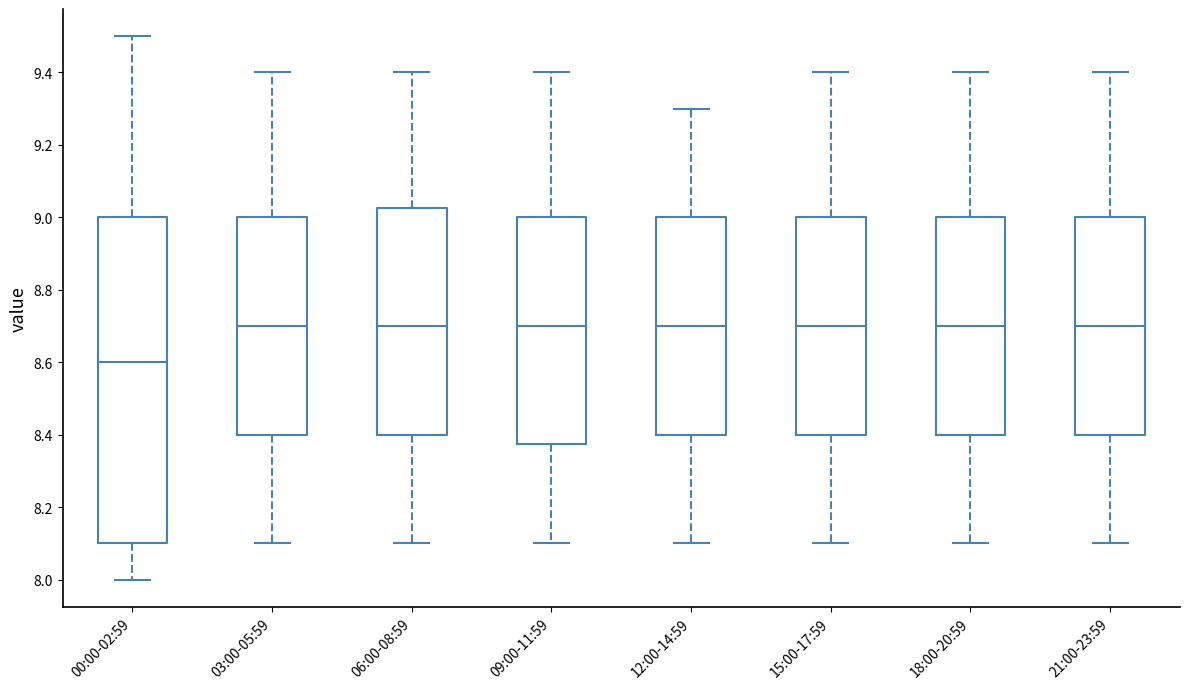

Which box is the tallest, from its lower edge to its upper edge?

00:00-02:59